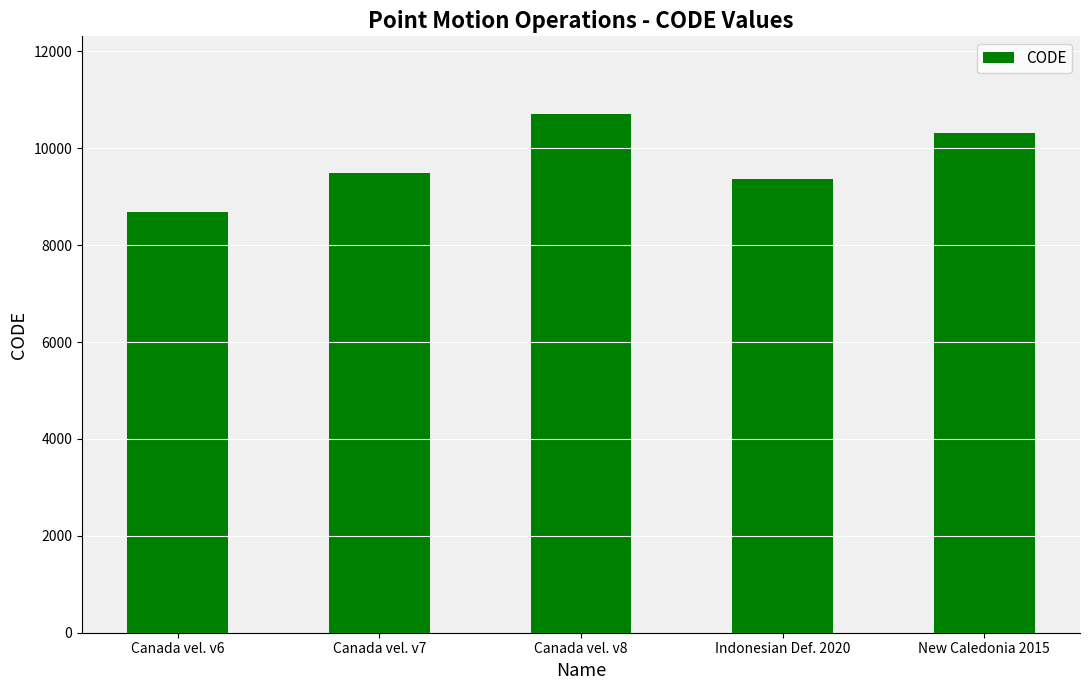

True or false: the data shows 15229 at Canada vel. v8.

False